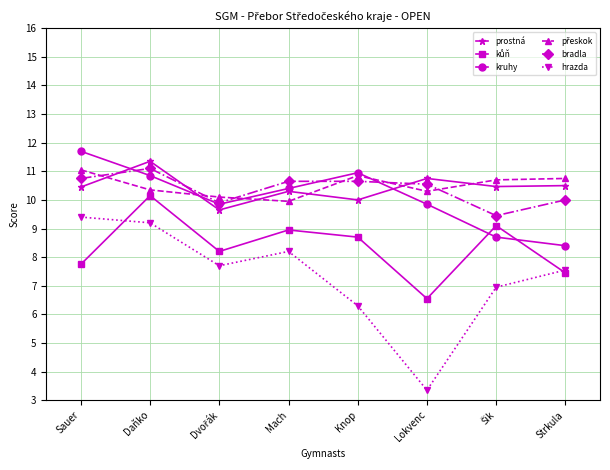

Which label corresponds to the smallest value in the chart?

Lokvenc